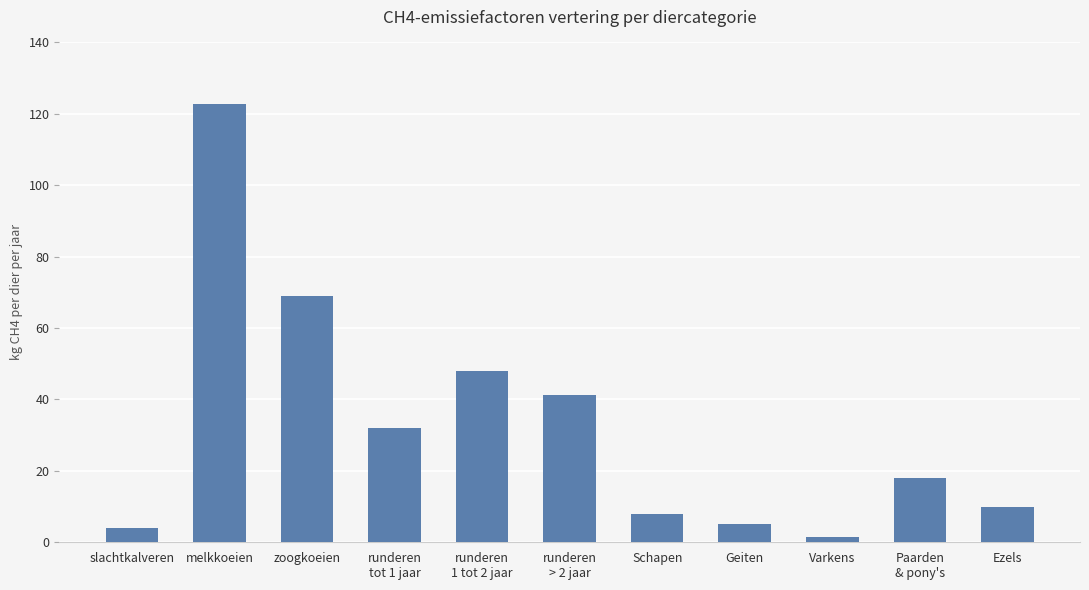

What is the label of the 10th bar from the right?

melkkoeien